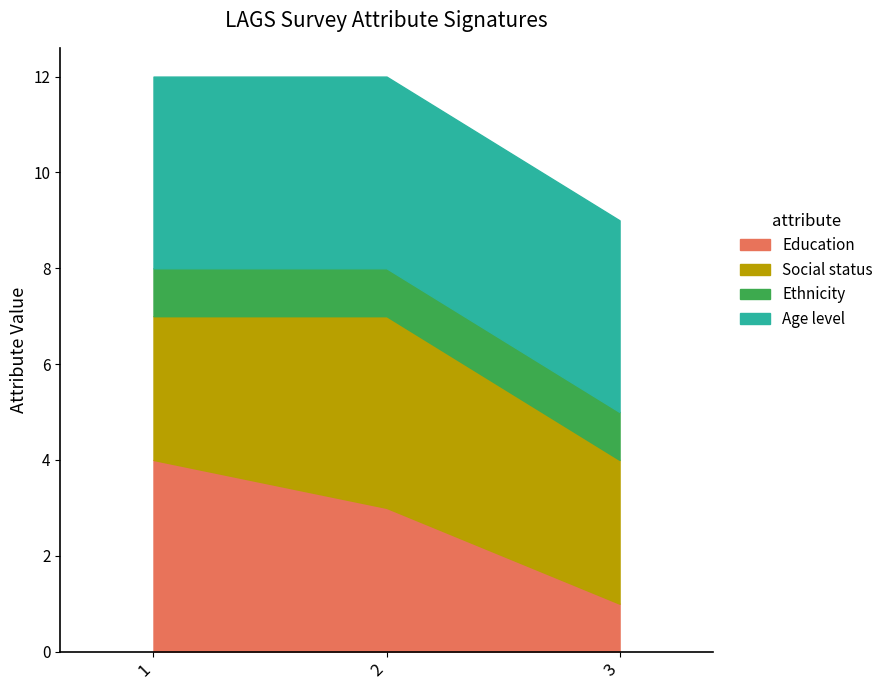

What is the minimum value shown in the chart?

1